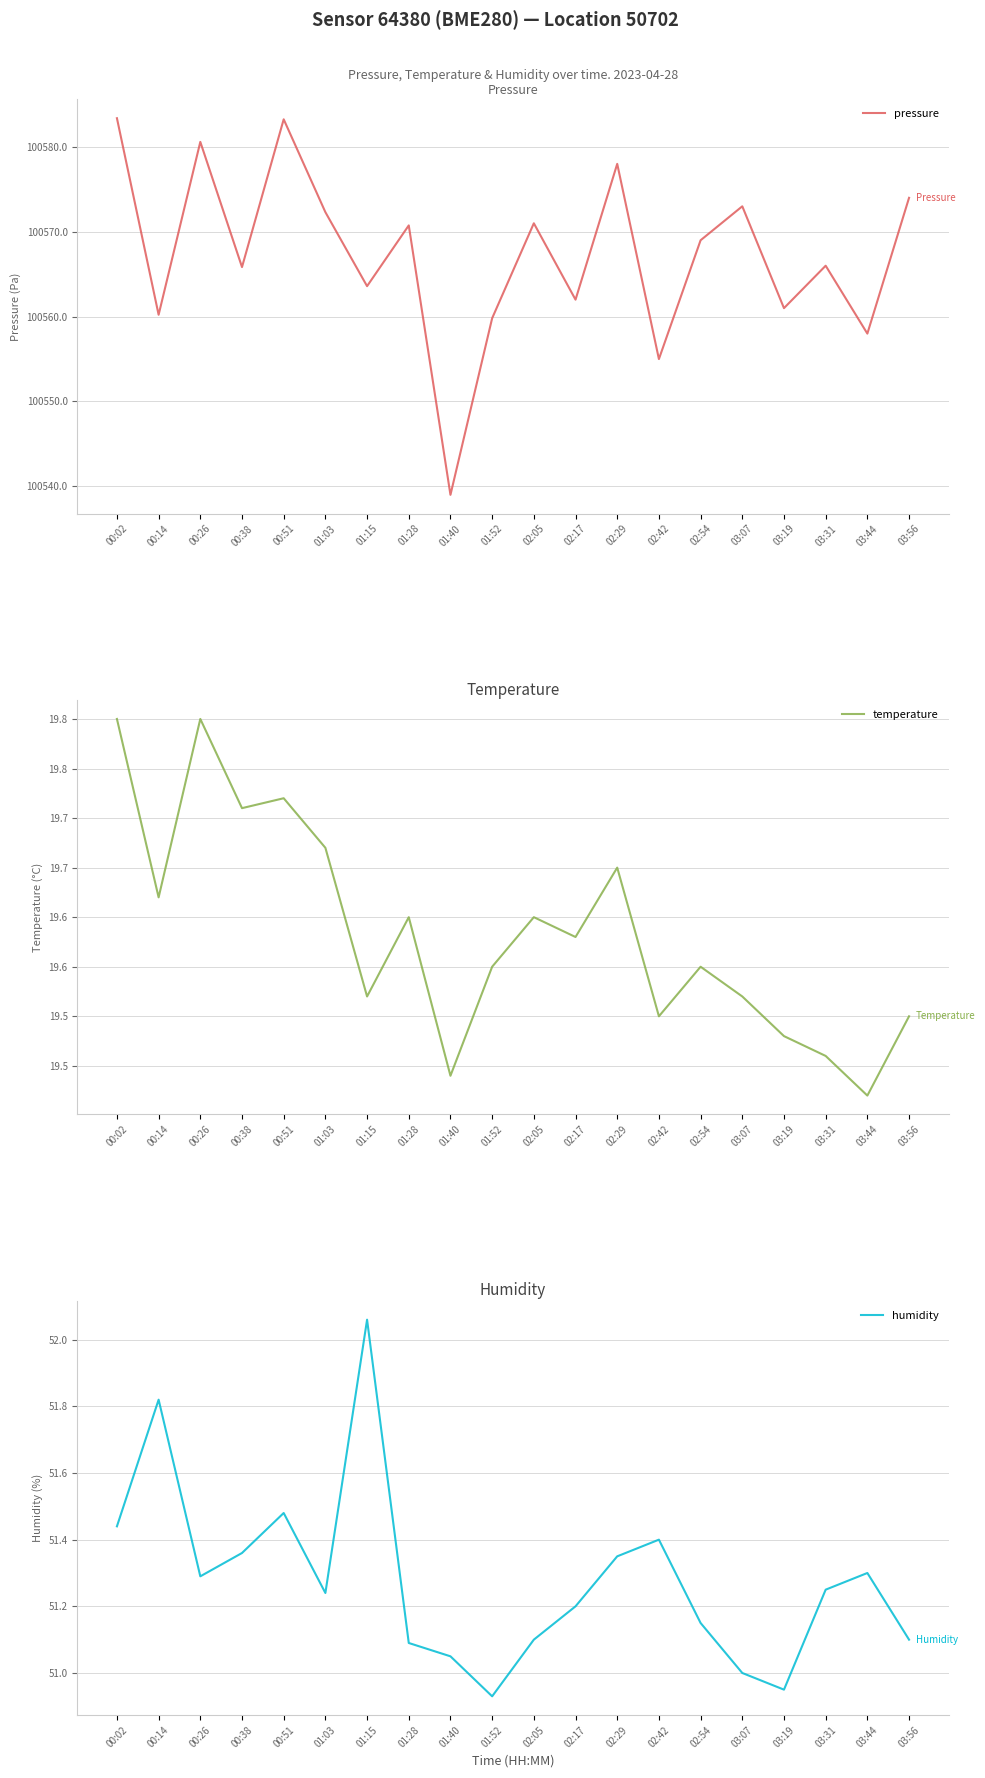

The value of pressure at 02:42 is 39191.8. True or false?

False